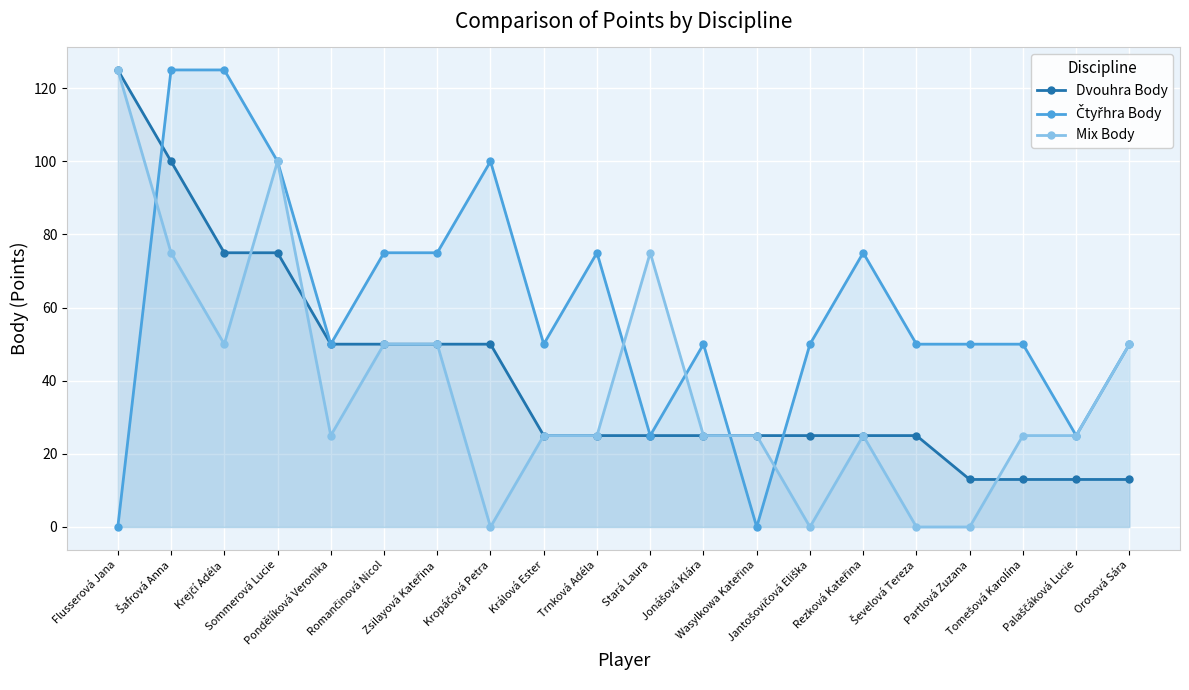

Which category has the highest value across all series?

Flusserová Jana